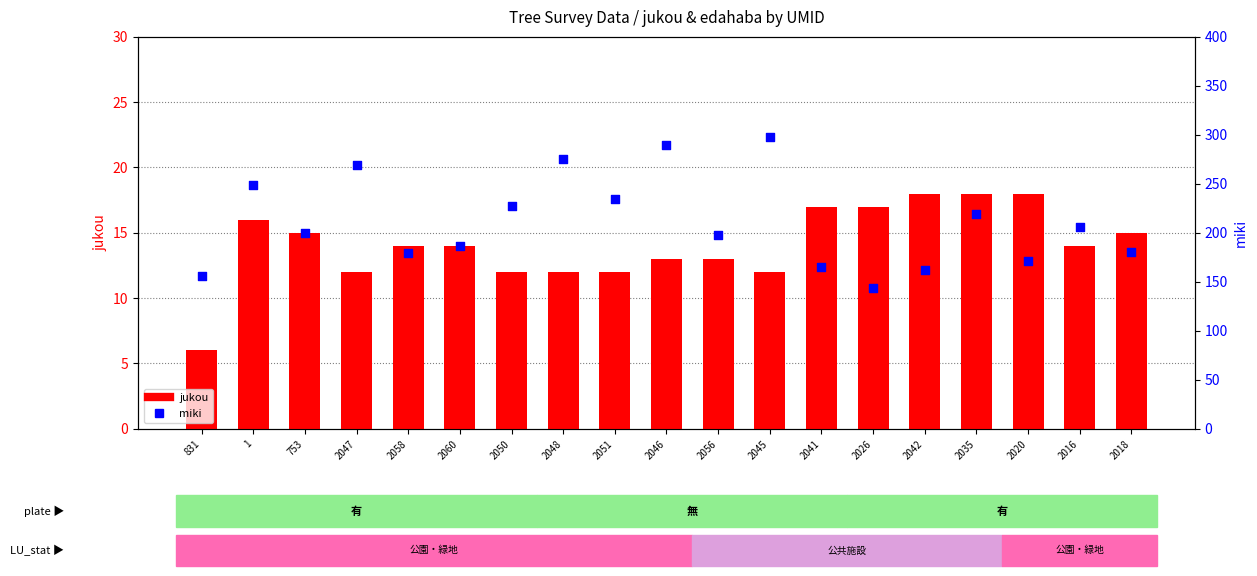

What is the total value across all series at 2016?

220